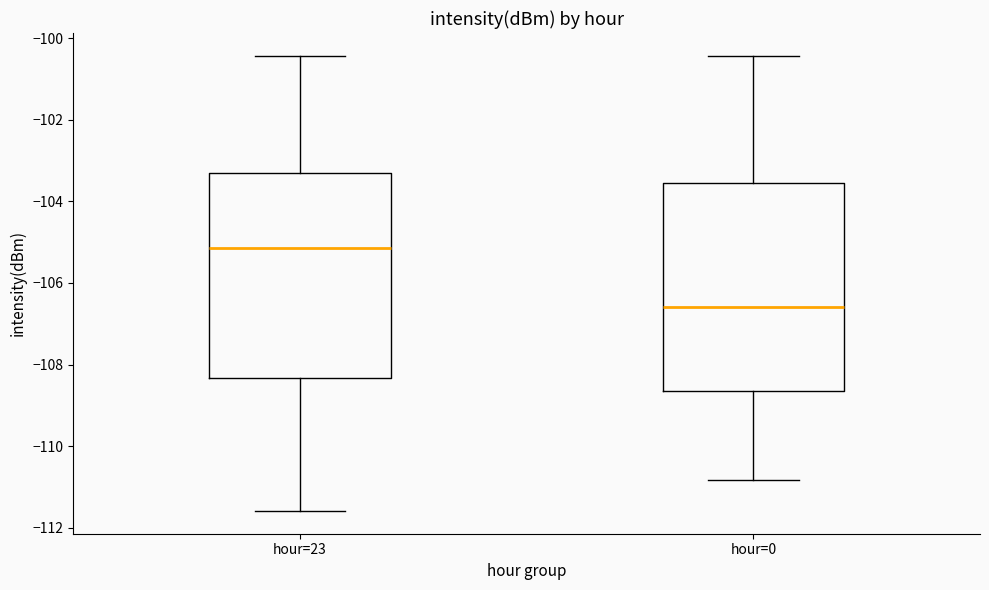

Reading left to right, transcribe this box plot: for each box, give where its median line is, the range the box spans, and where its two whiskers end, as read against the y-axis. The values are not printed on the chart, so give them approximately, as read against the axis.

hour=23: median -105.2, box -108.4 to -103.2, whiskers -111.6 to -100.4
hour=0: median -106.6, box -108.6 to -103.6, whiskers -110.8 to -100.4